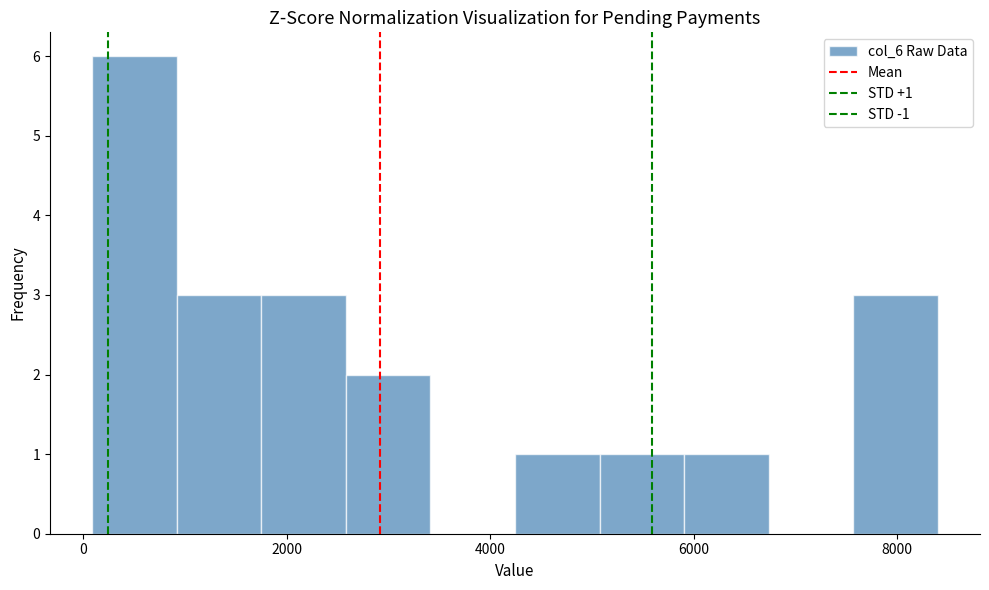

Which range on the x-axis has the tallest bar?

0 to 1000